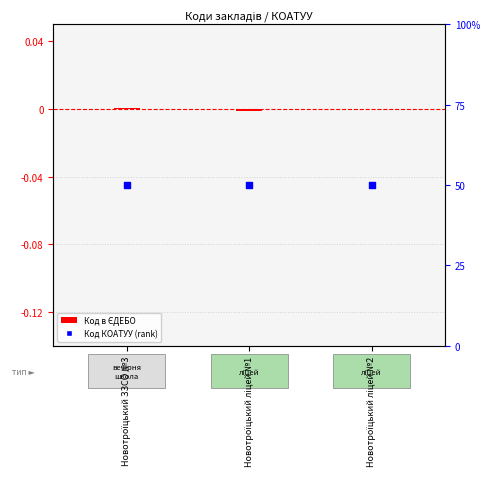

What is the total value across all series at Новотроїцький ЗЗСО №3?

50.0